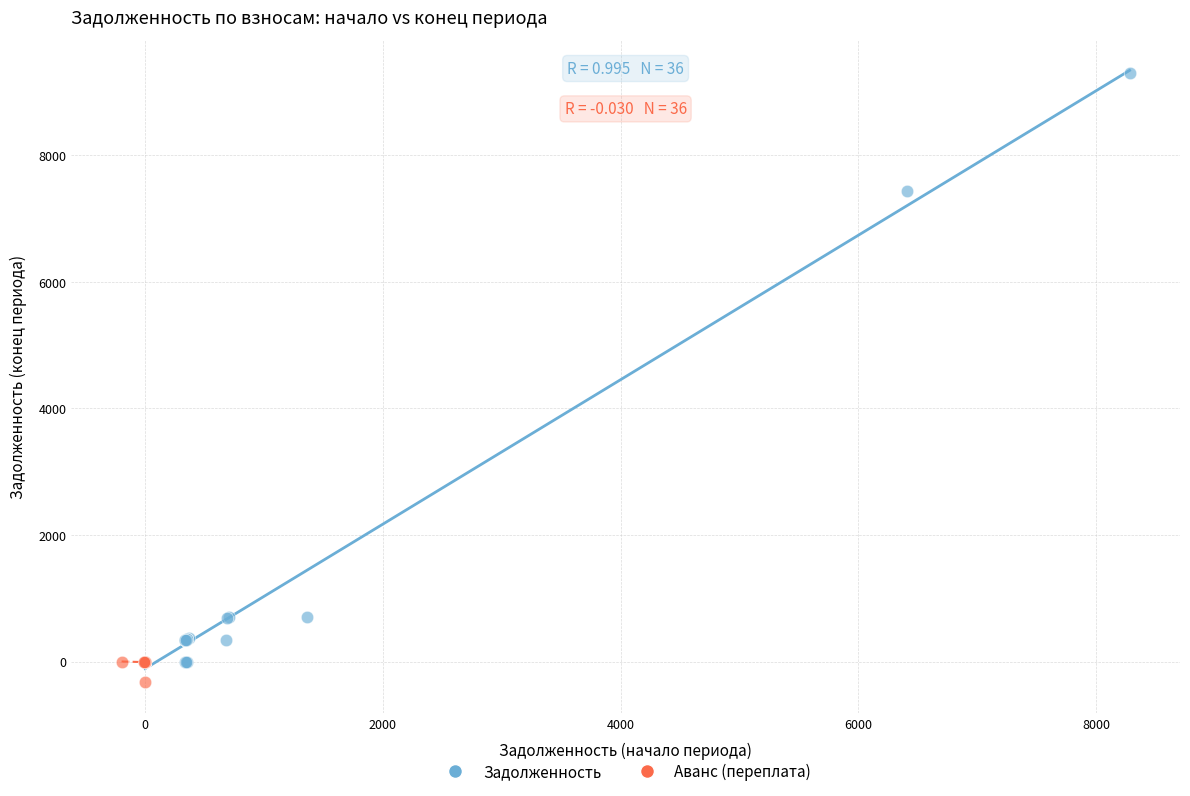

Which series reaches the maximum Y coordinate?

Задолженность